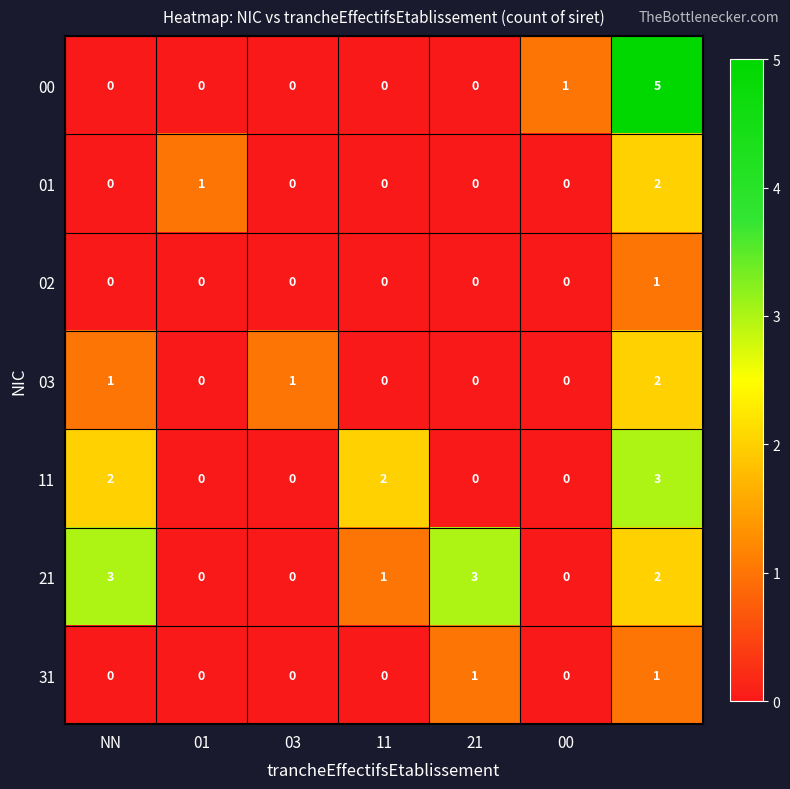

Which series has the widest spread of values?

00